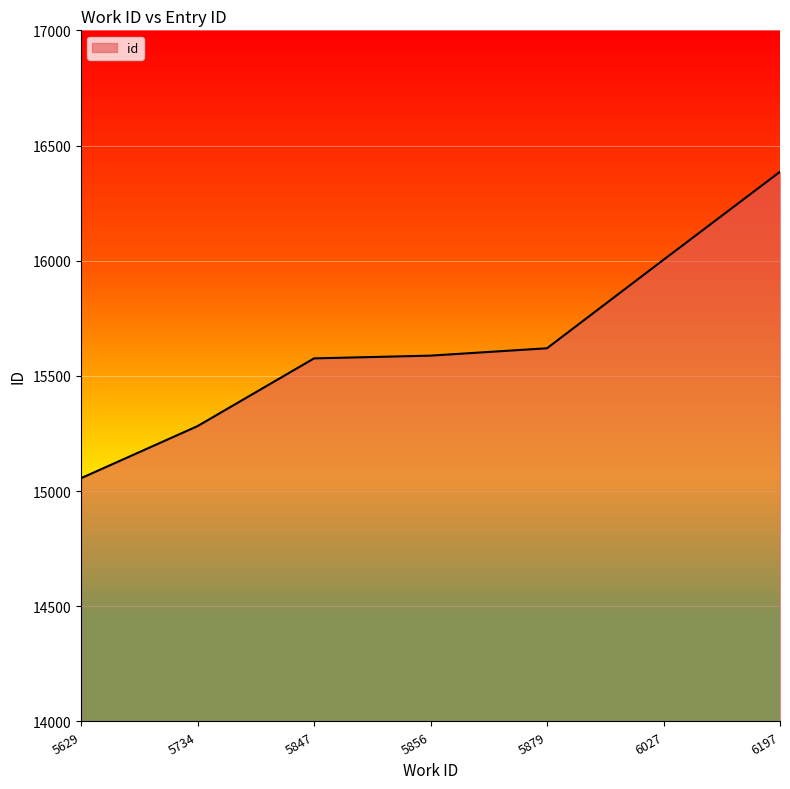

True or false: there are more than 2 points higher than both neighbors.

False